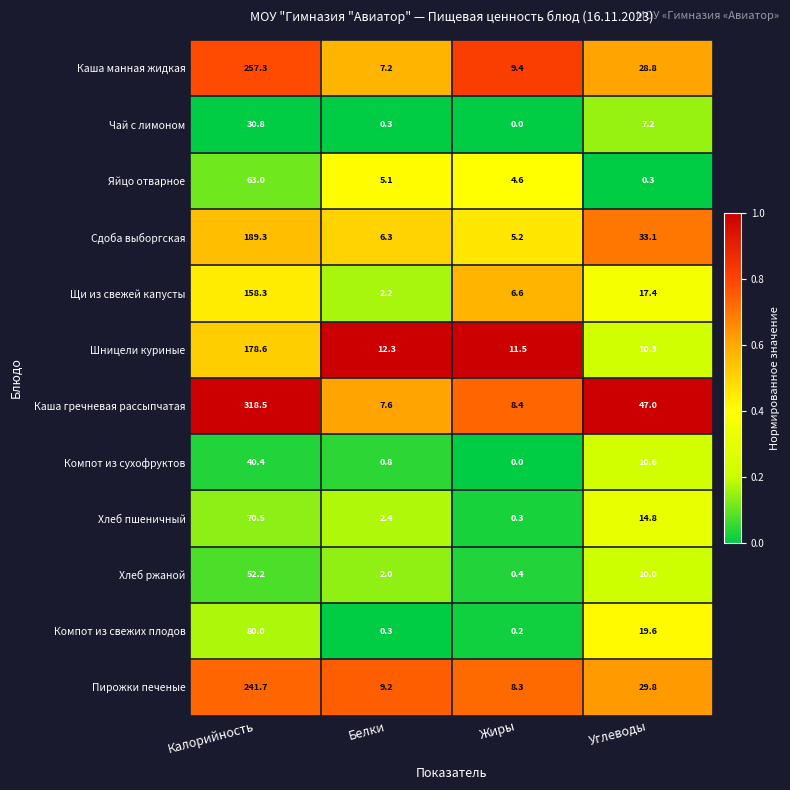

List the series in order of their peak value, lowest first.

Чай с лимоном, Компот из сухофруктов, Хлеб ржаной, Яйцо отварное, Хлеб пшеничный, Компот из свежих плодов, Щи из свежей капусты, Шницели куриные, Сдоба выборгская, Пирожки печеные, Каша манная жидкая, Каша гречневая рассыпчатая